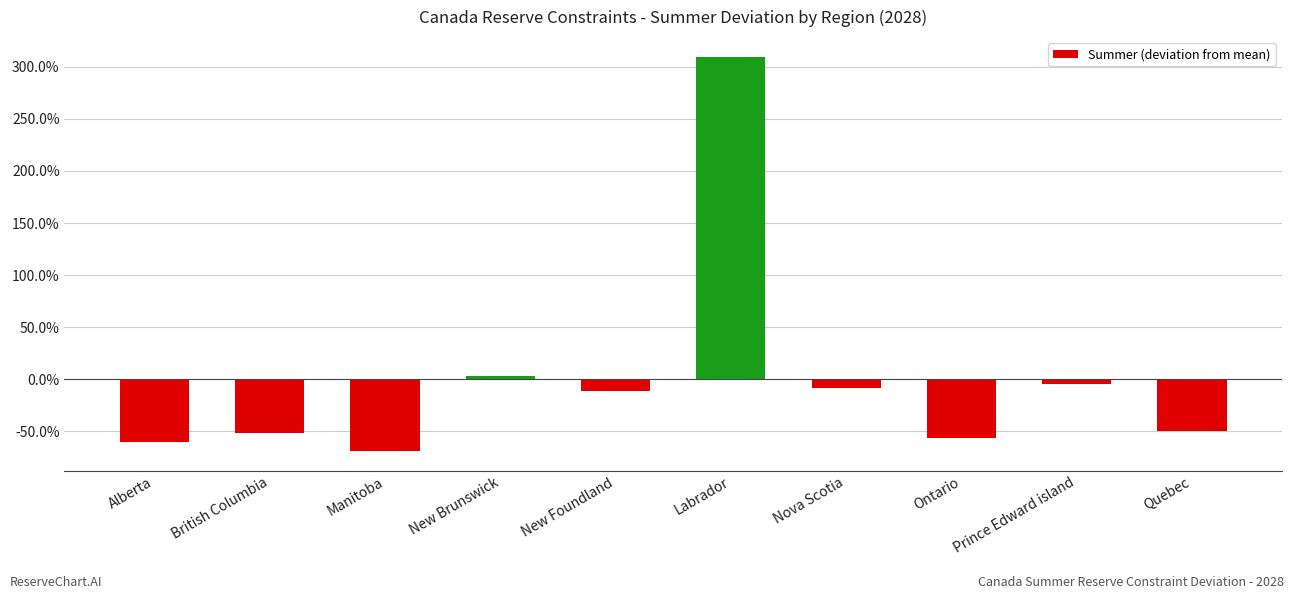

List the labels in order of value, smallest first.

Manitoba, Alberta, Ontario, British Columbia, Quebec, New Foundland, Nova Scotia, Prince Edward island, New Brunswick, Labrador